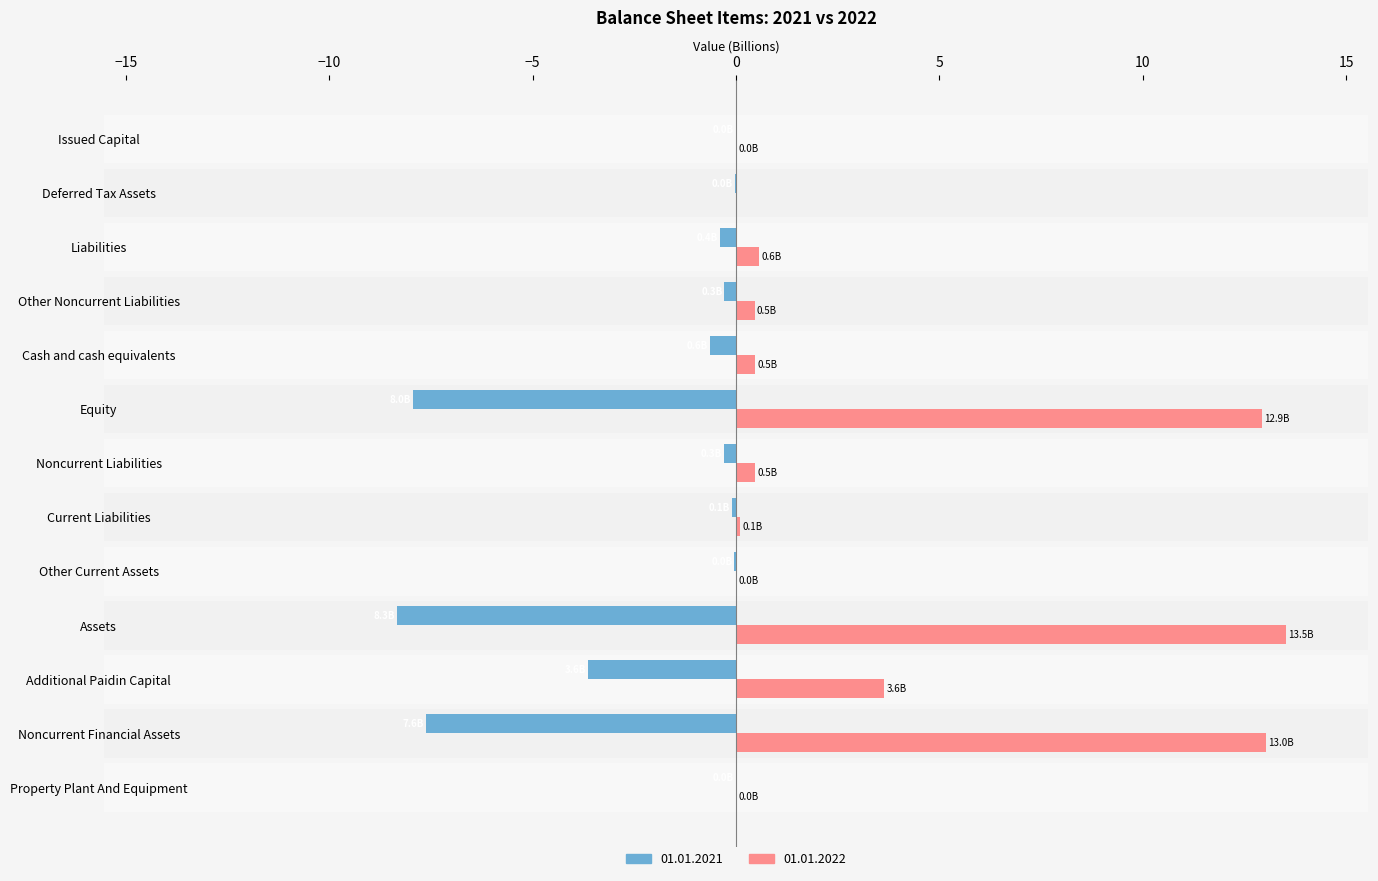

Between Assets and Noncurrent Financial Assets, which is larger?

Noncurrent Financial Assets